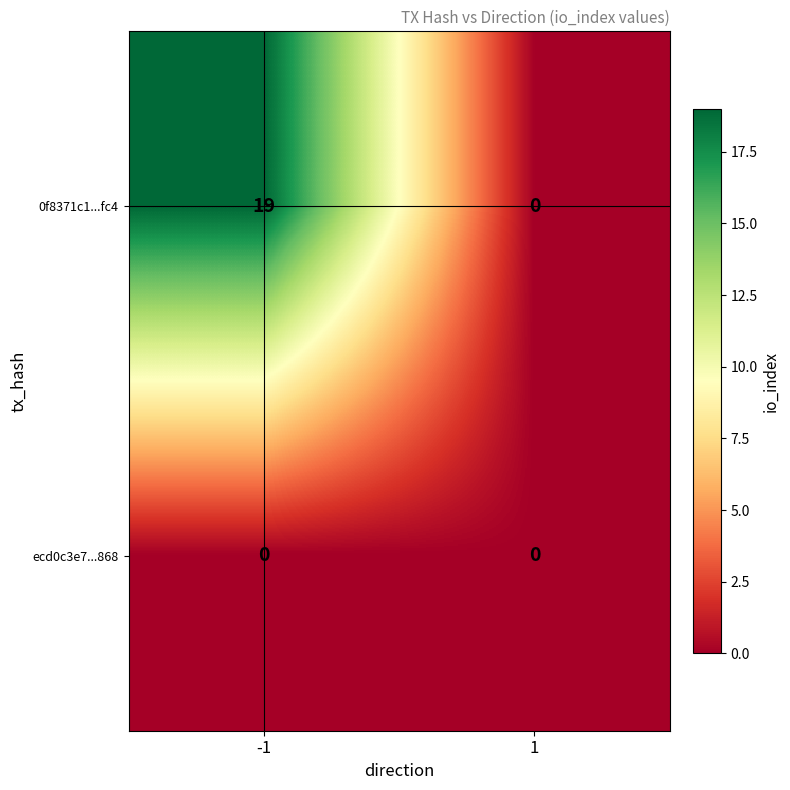

What is the sum of the 0f8371c1...fc4 values at 1 and -1?

19